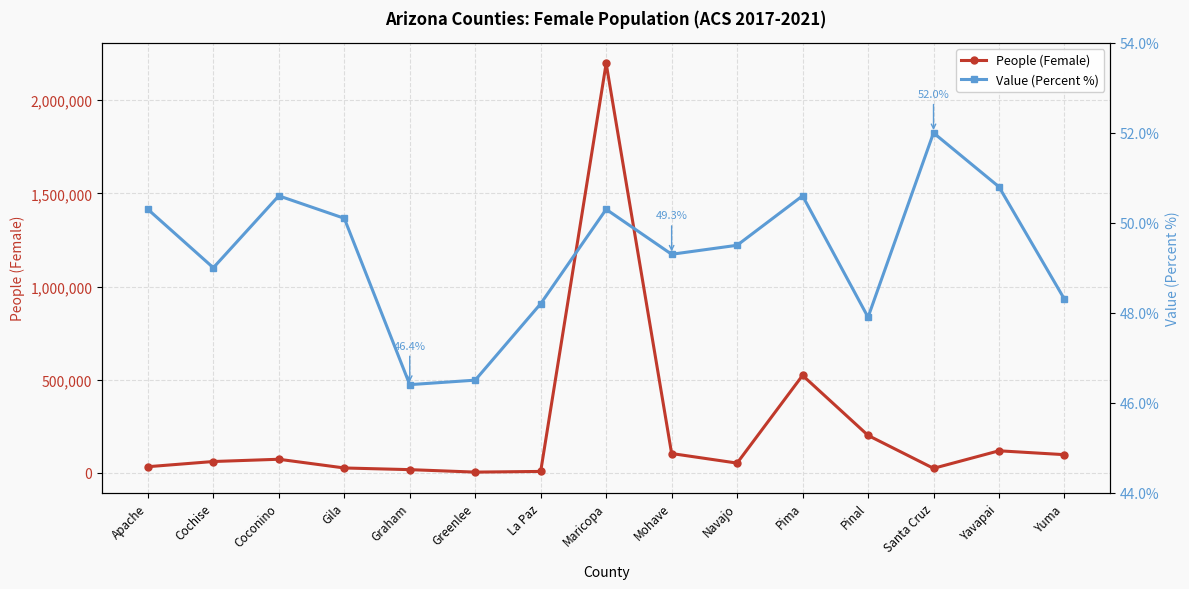

What is the difference between the highest and lowest values at Maricopa?

2196985.7